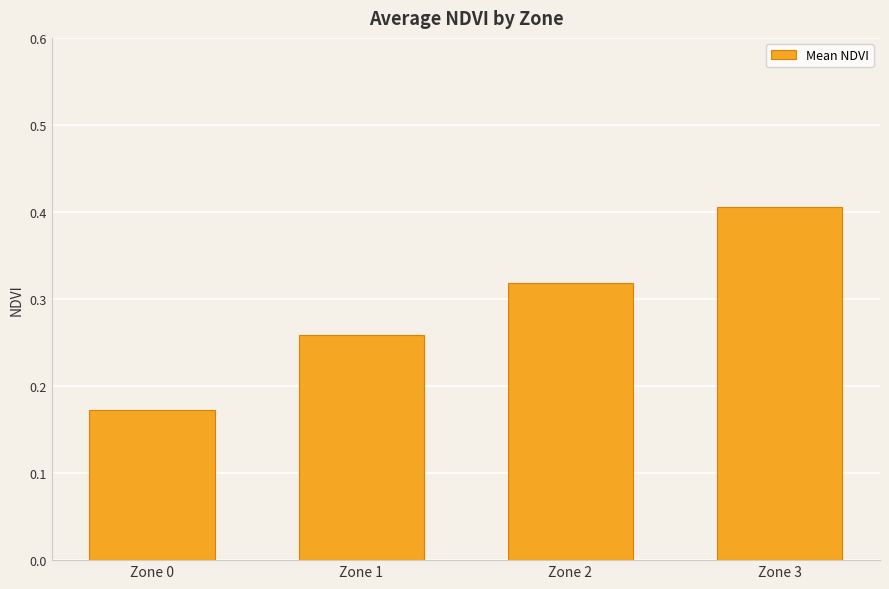

What is the maximum value shown in the chart?

0.4